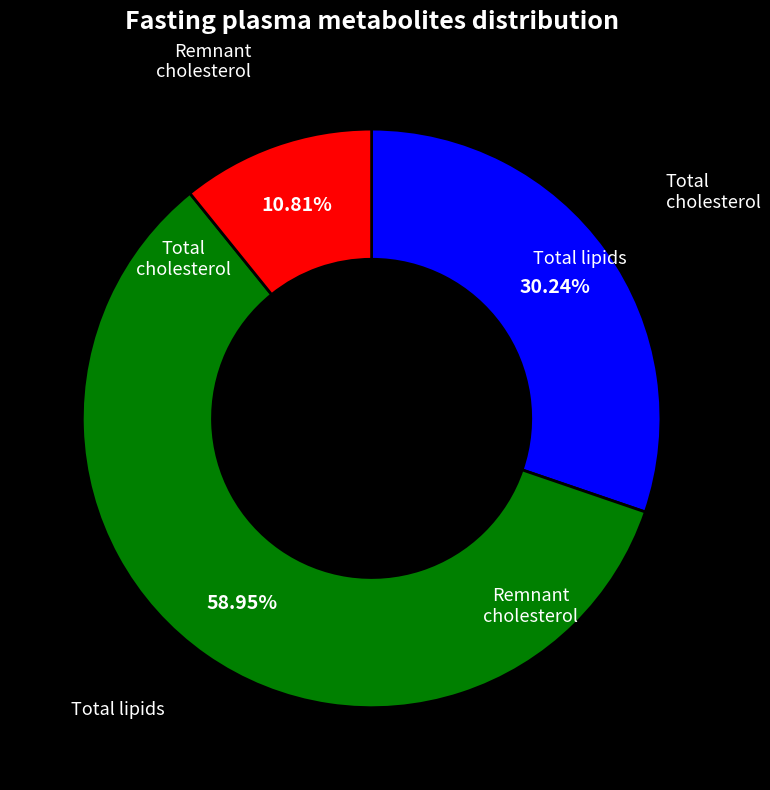

Does any single category account for the majority?

Yes